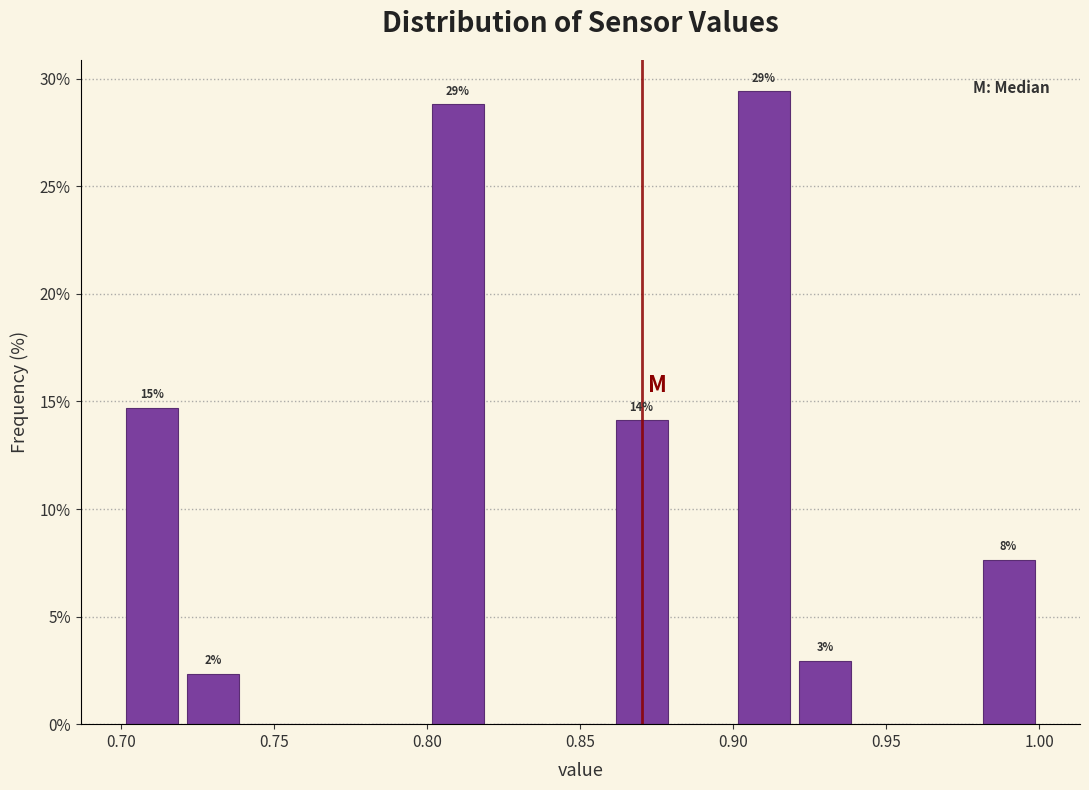

Over which range of the x-axis is the bar tallest?

0.90 to 0.92